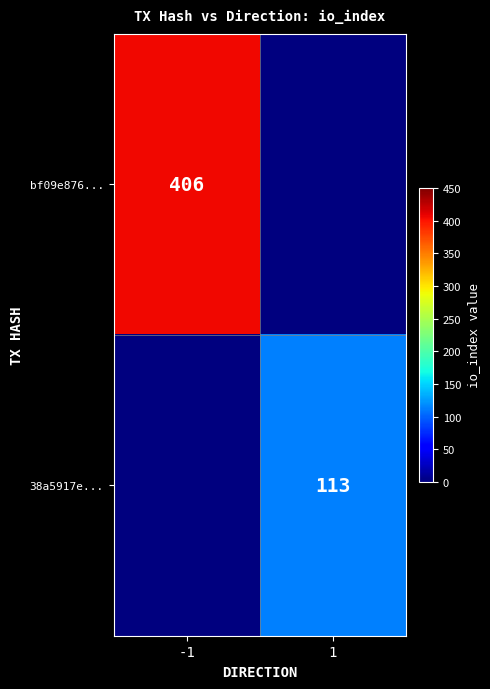

True or false: bf09e876... has a value of 563 at -1.

False